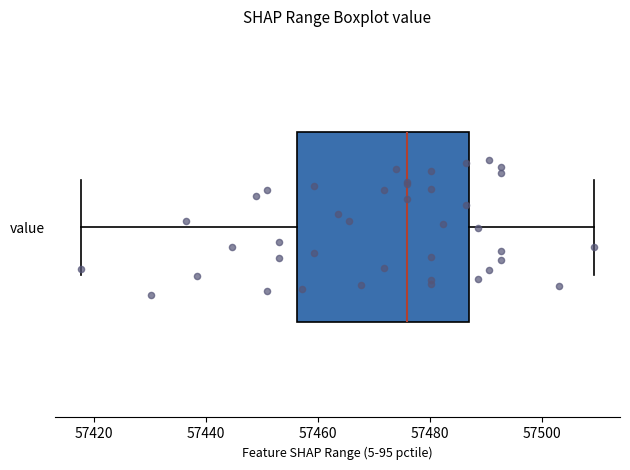

Where is the right edge of the box for value on the x-axis? The values are not printed on the chart, so give them approximately, as read against the axis.

57486